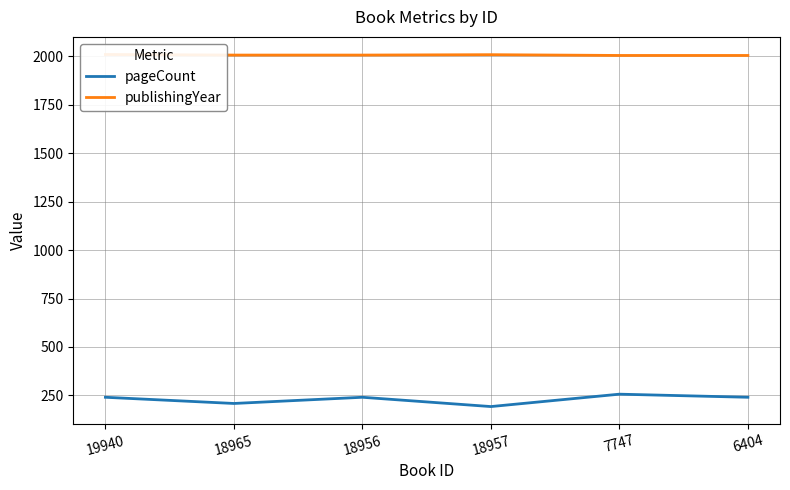

Which series changed the most between 19940 and 18957?

pageCount